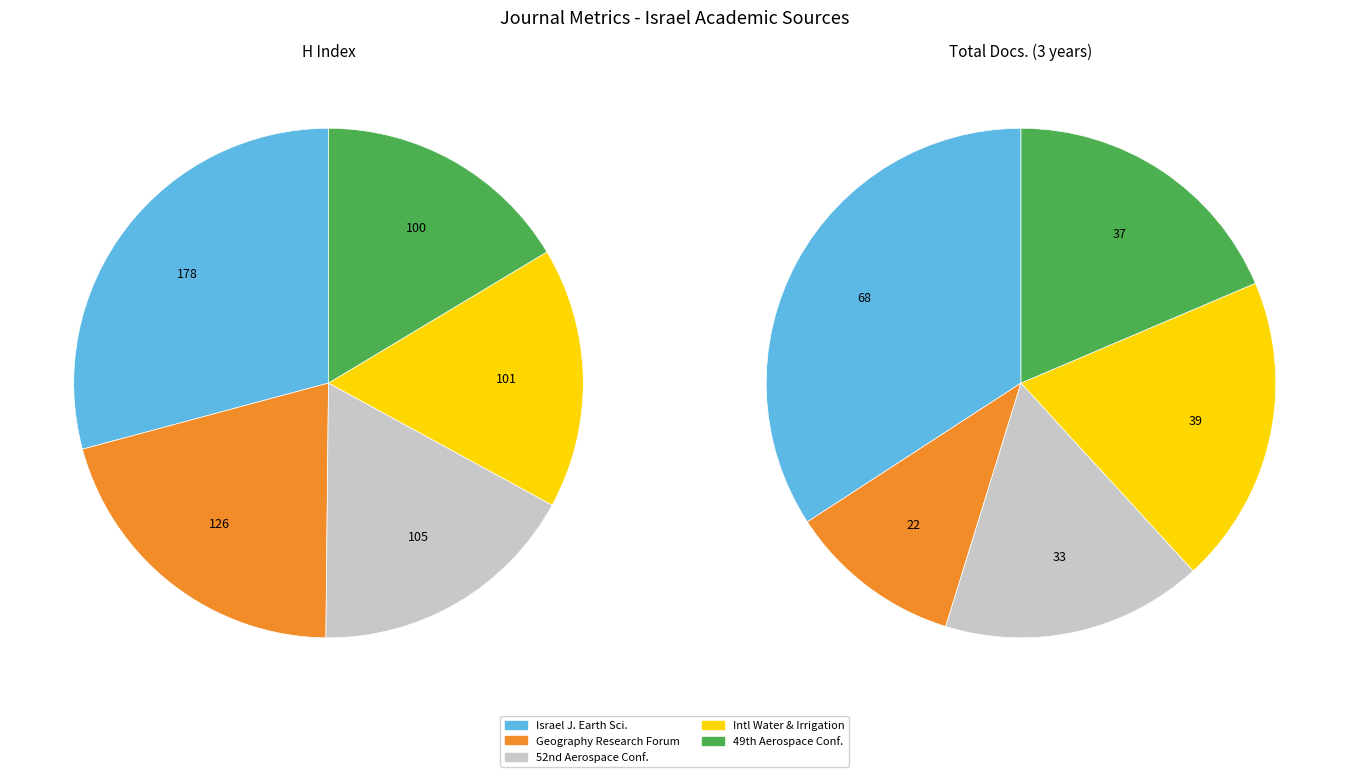

True or false: Israel Journal of Earth Sciences accounts for 29% of the total.

True